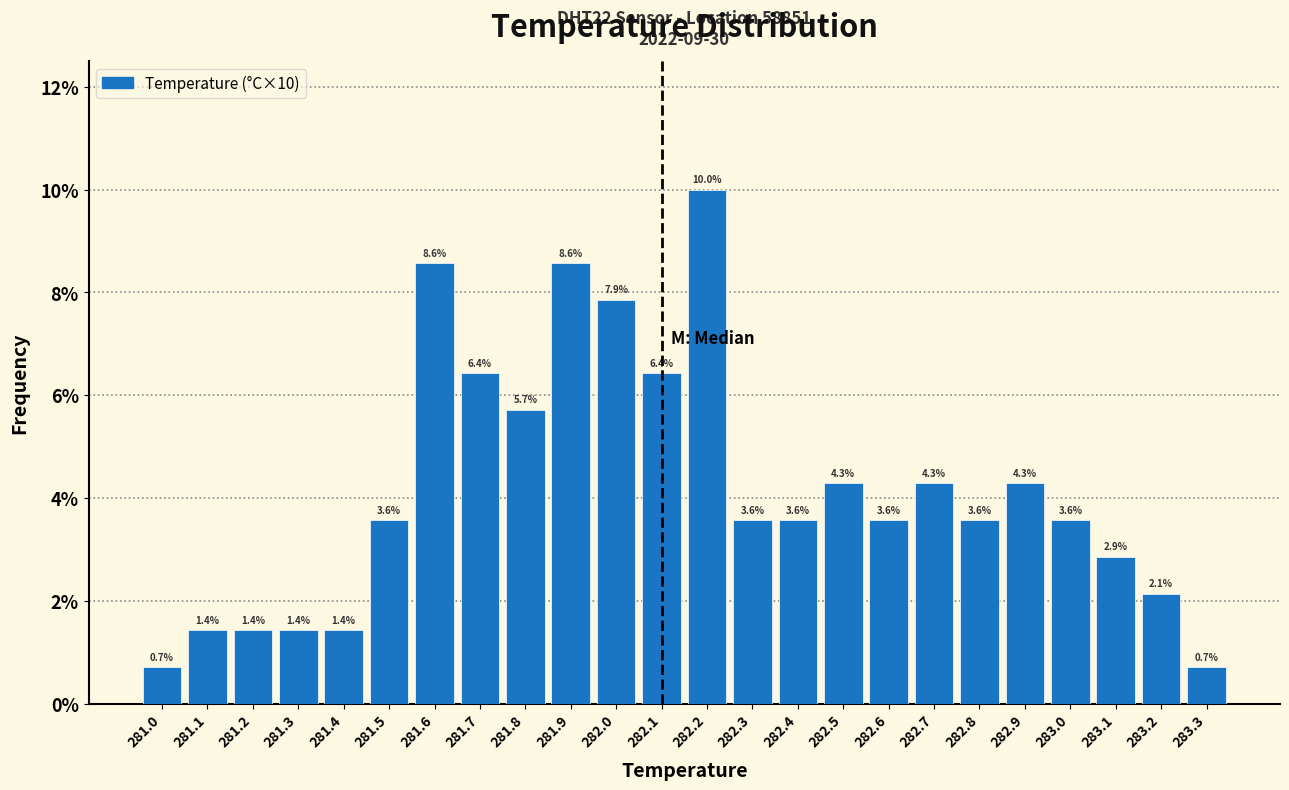

Which range on the x-axis has the tallest bar?

282.15 to 282.25